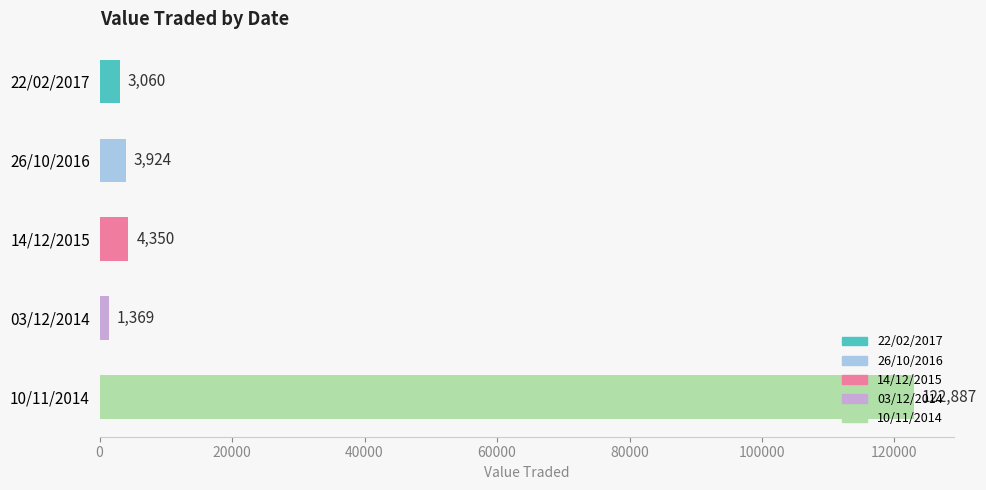

Approximately how many times larger is the value at 03/12/2014 compared to 26/10/2016?

0.3